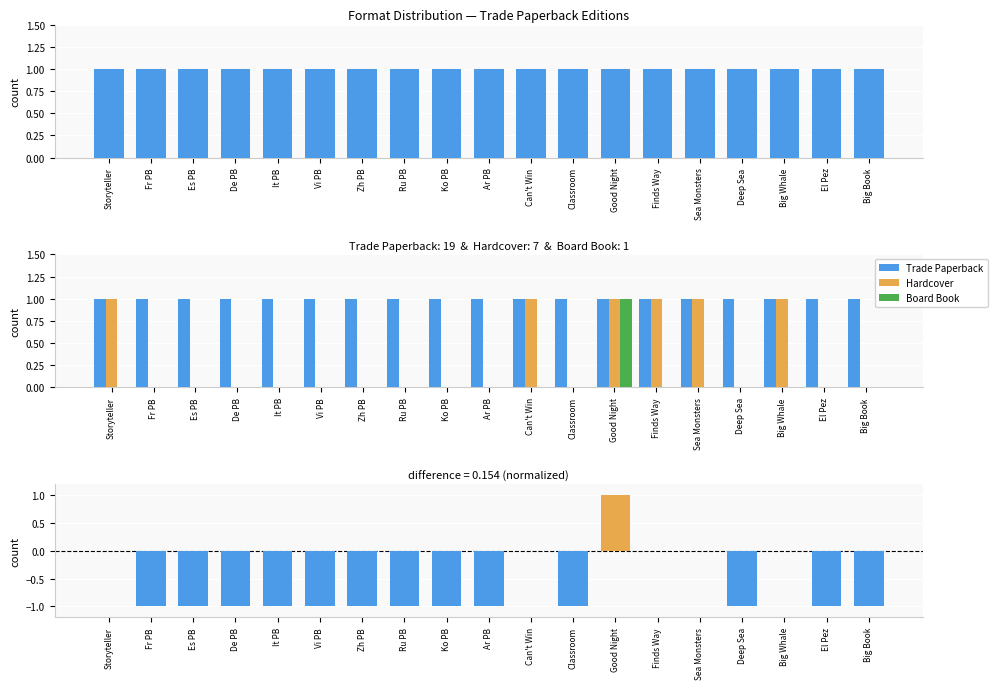

At which category is the sum across all series the highest?

Good Night